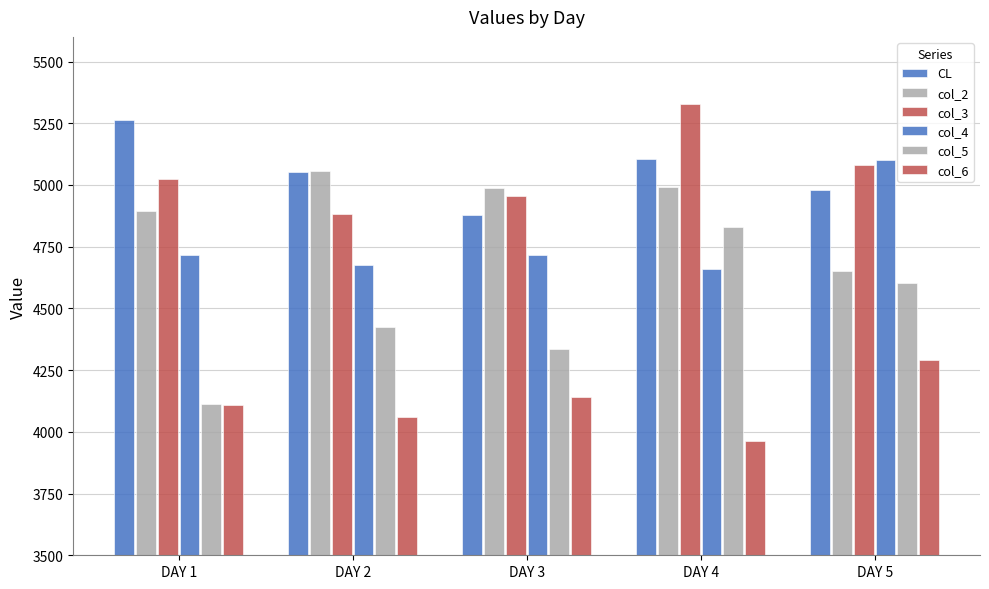

What is the difference between the maximum and minimum values in the CL series?

386.2